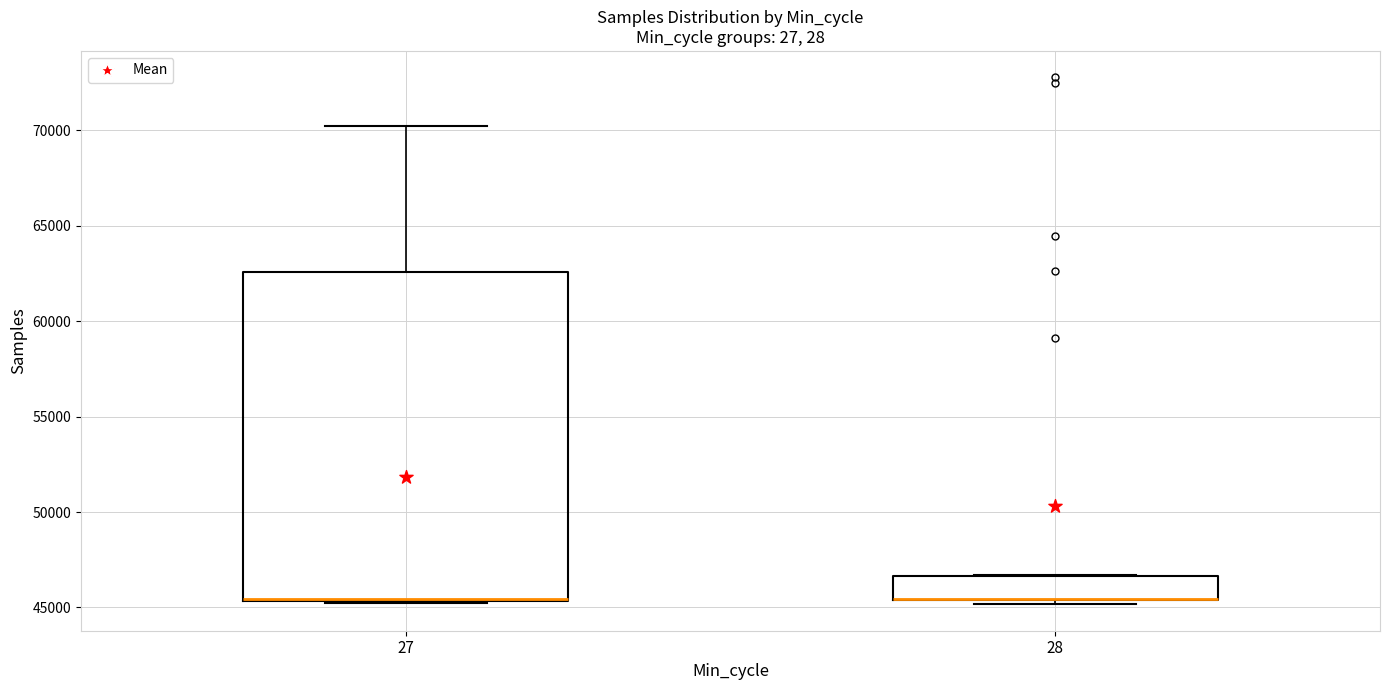

Reading left to right, transcribe this box plot: for each box, give where its median line is, the range the box spans, and where its two whiskers end, as read against the y-axis. The values are not printed on the chart, so give them approximately, as read against the axis.

27: median 45500 (drawn on the box's lower edge), box 45500 to 62500, whiskers 45000 to 70000
28: median 45500 (drawn on the box's lower edge), box 45500 to 46500, whiskers 45000 to 46500